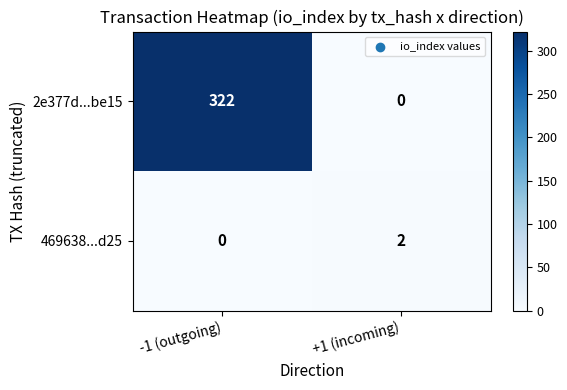

At which category is the sum across all series the highest?

-1 (outgoing)